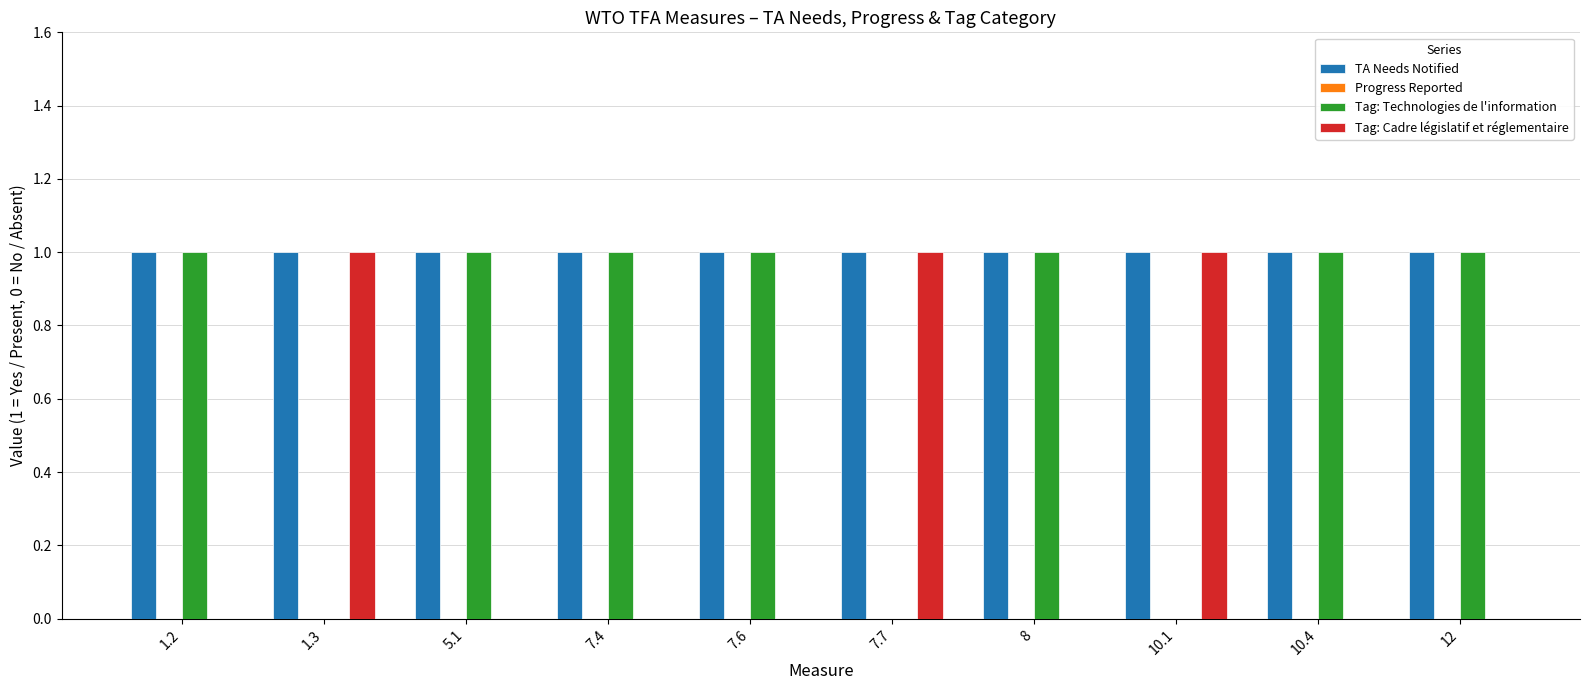

Reading right to left, what are all the values shown in this chart?

TA Needs Notified: 12=1	10.4=1	10.1=1	8=1	7.7=1	7.6=1	7.4=1	5.1=1	1.3=1	1.2=1
Tag: Technologies de l'information: 12=1	10.4=1	10.1=0	8=1	7.7=0	7.6=1	7.4=1	5.1=1	1.3=0	1.2=1
Tag: Cadre législatif et réglementaire: 12=0	10.4=0	10.1=1	8=0	7.7=1	7.6=0	7.4=0	5.1=0	1.3=1	1.2=0